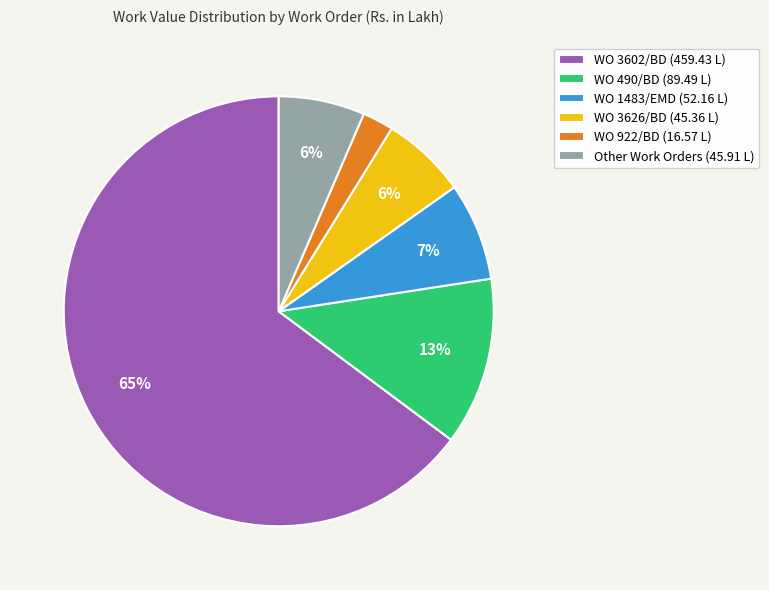

Approximately how many times larger is the value at Other Work Orders (45.91 L) compared to WO 3626/BD (45.36 L)?

1.0